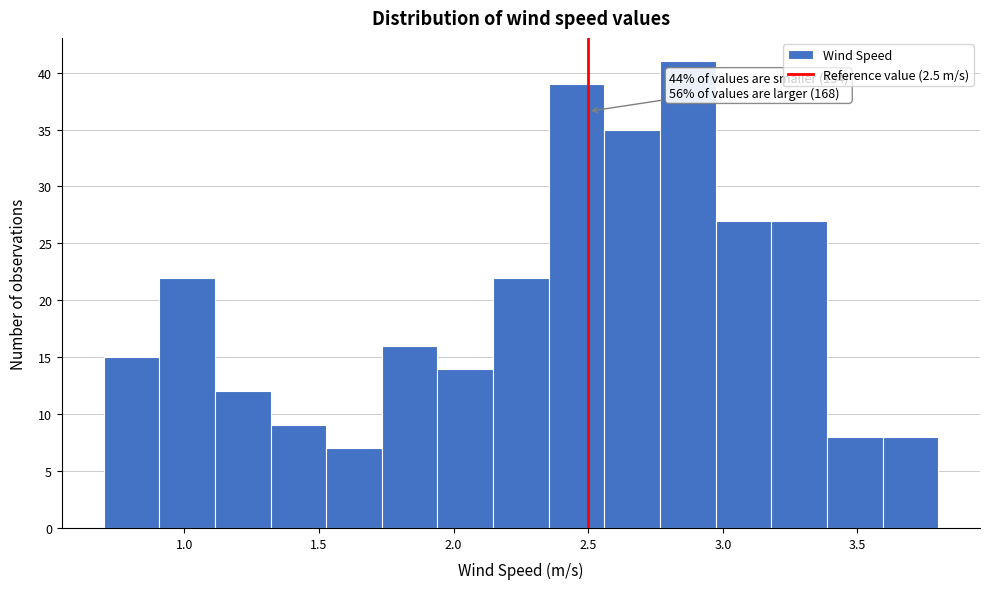

Which range on the x-axis has the tallest bar?

2.75 to 2.95